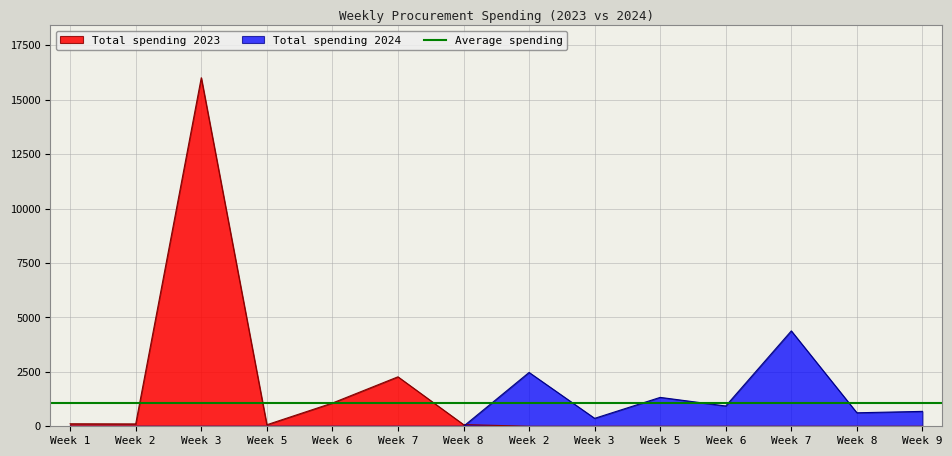

Which series ends up on top after the final intersection of Total spending 2023 and Total spending 2024?

Total spending 2024